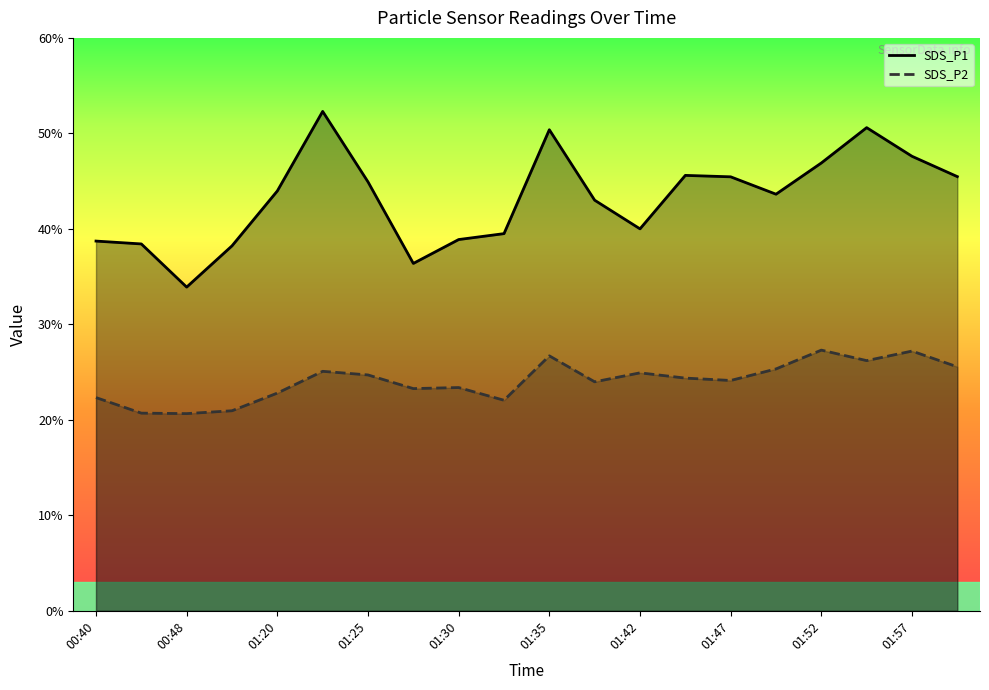

List the series in order of their overall mean, highest first.

SDS_P1, SDS_P2